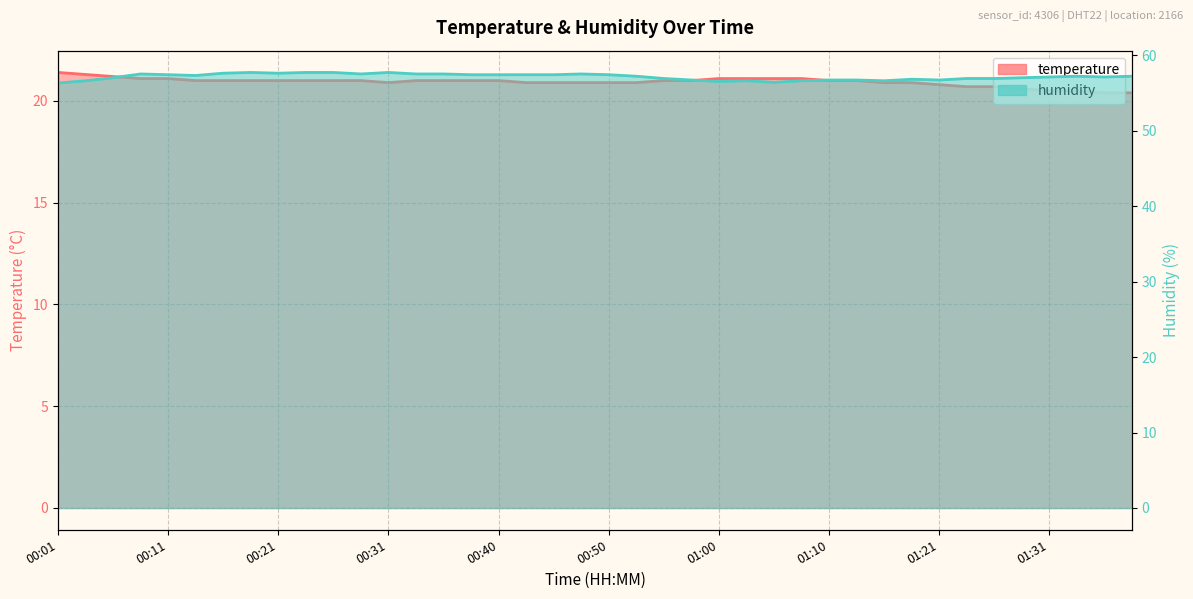

Does the chart display data point markers on the line(s)?

No